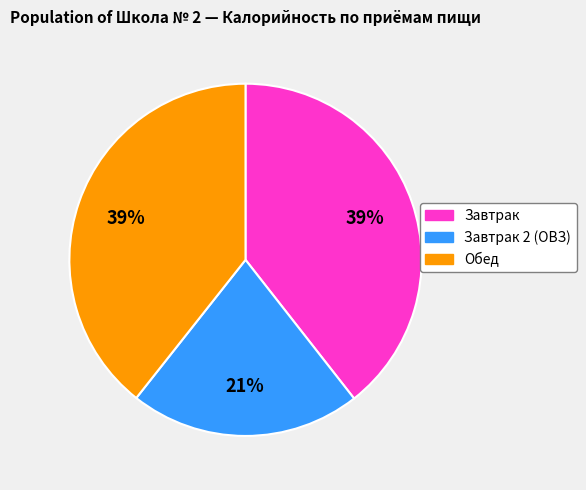

To the nearest percent, what is the average slice percentage?

33%